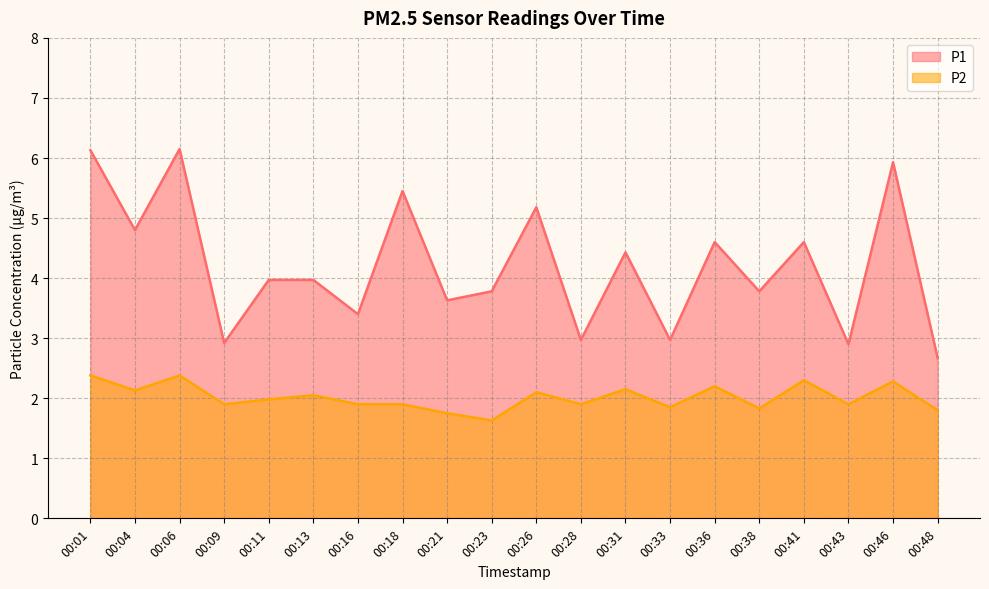

What are all the series names shown in the legend?

P1, P2